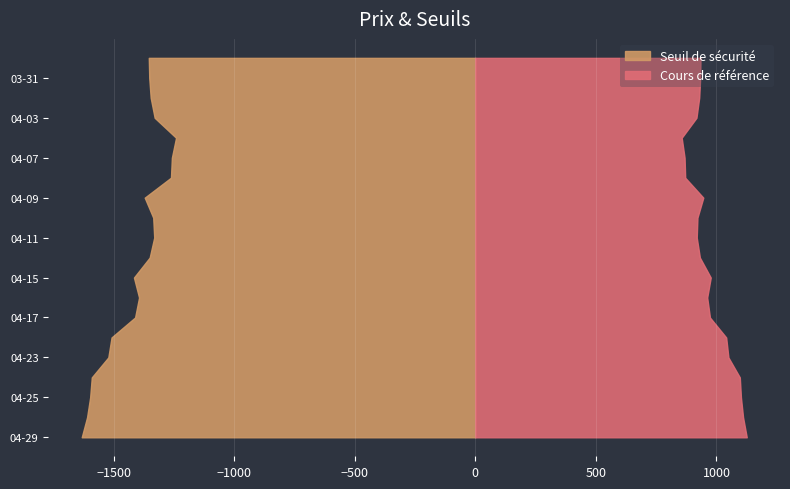

Reading left to right, list all the values displayed in this chart.

Seuil de sécurité: 2025-04-29=1632.2	2025-04-28=1610.1	2025-04-25=1597.2	2025-04-24=1590.5	2025-04-23=1521.9	2025-04-22=1508.5	2025-04-17=1410.9	2025-04-16=1394.4	2025-04-15=1415.6	2025-04-14=1350.4	2025-04-11=1331.5	2025-04-10=1335.7	2025-04-09=1370.9	2025-04-08=1262.1	2025-04-07=1258.4	2025-04-04=1241.0	2025-04-03=1329.7	2025-04-01=1346.2	2025-03-31=1352.2	2025-03-28=1354.1
Cours de référence: 2025-04-29=1125.6	2025-04-28=1110.4	2025-04-25=1101.5	2025-04-24=1096.9	2025-04-23=1049.6	2025-04-22=1040.3	2025-04-17=973.0	2025-04-16=961.6	2025-04-15=976.3	2025-04-14=931.3	2025-04-11=918.3	2025-04-10=921.2	2025-04-09=945.5	2025-04-08=870.4	2025-04-07=867.8	2025-04-04=855.9	2025-04-03=917.0	2025-04-01=928.4	2025-03-31=932.5	2025-03-28=933.9